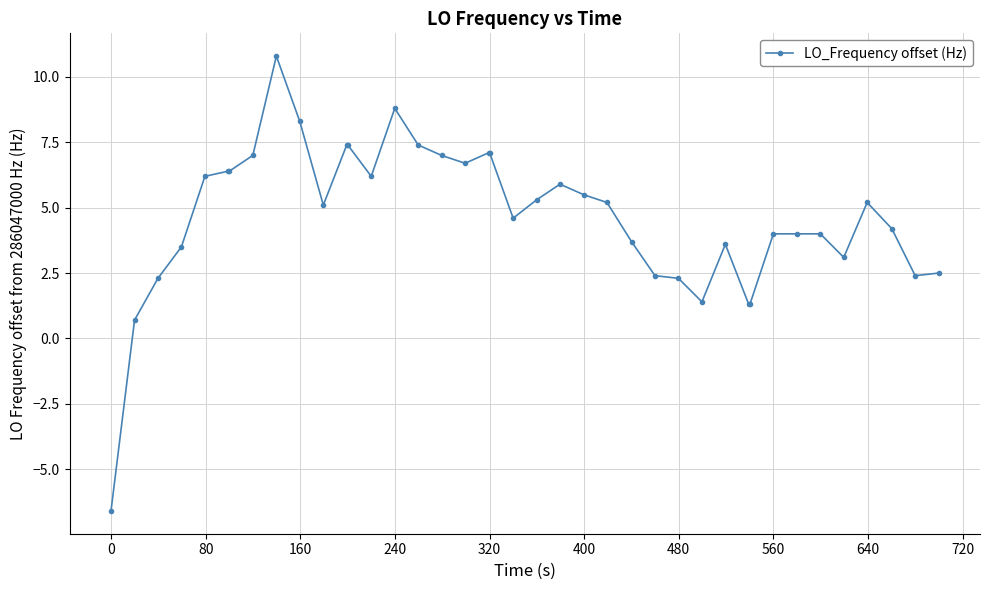

What is the maximum value shown in the chart?

10.8